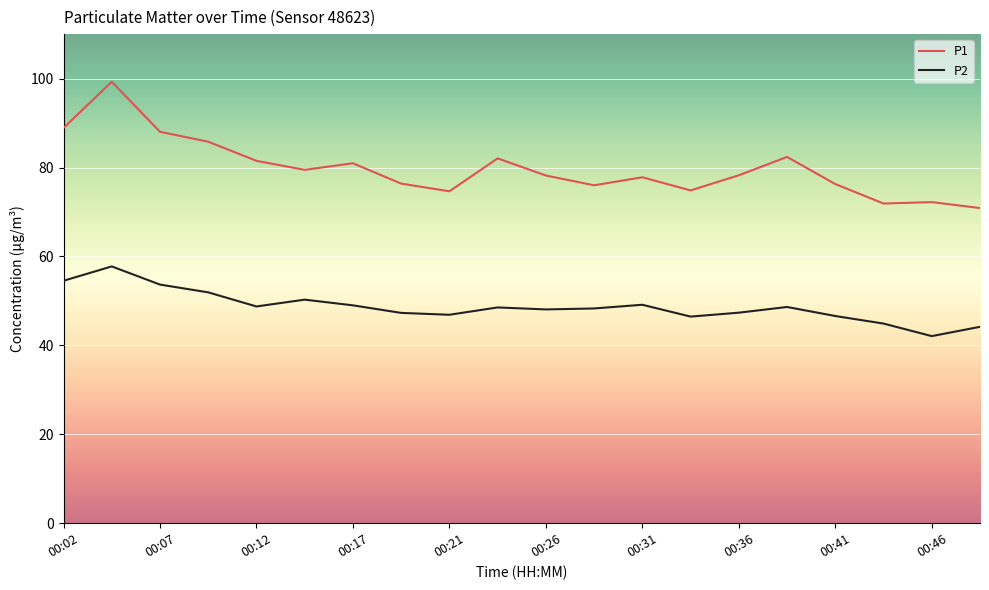

Which series has the largest range (max minus min)?

P1